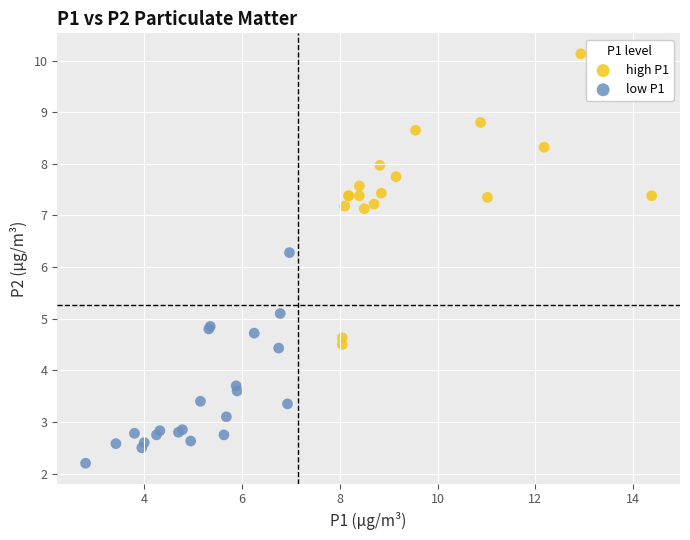

Which series contains the lowest Y value?

low P1